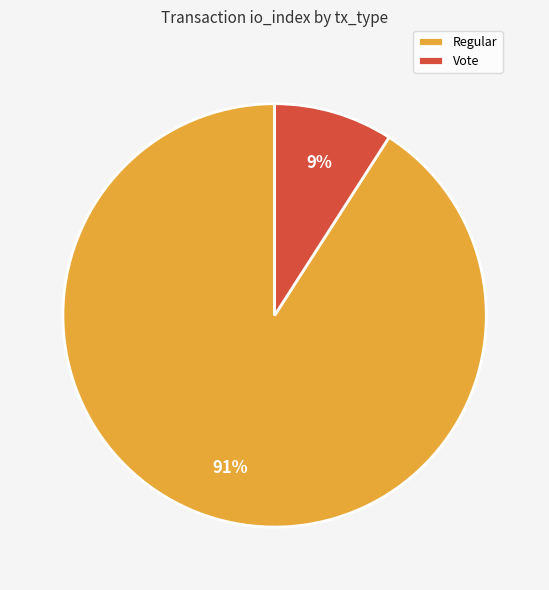

Do Vote and Regular together represent more than half of the pie?

Yes